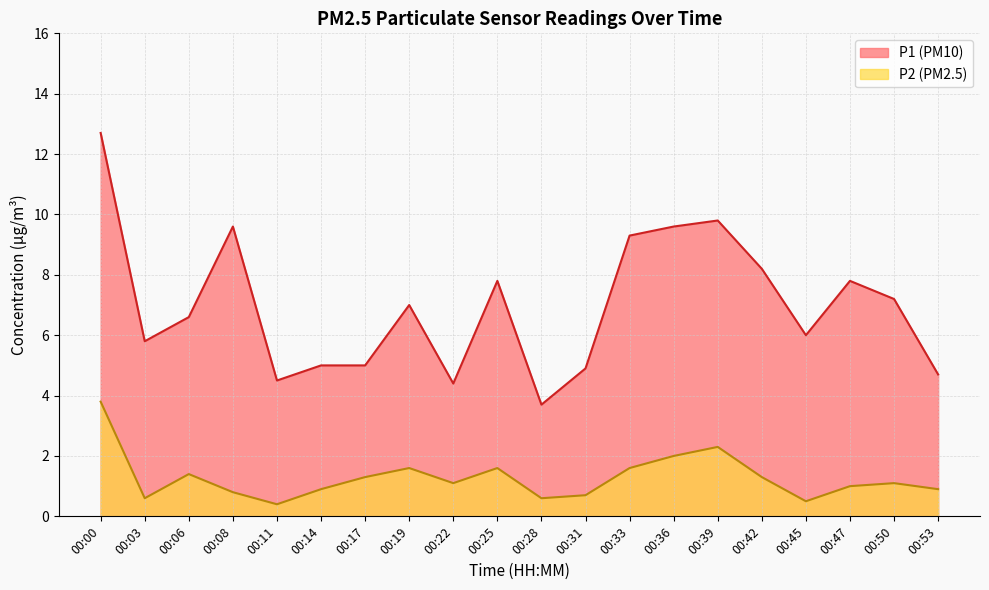

Is it true that P2 equals 1.6 at 00:22?

False